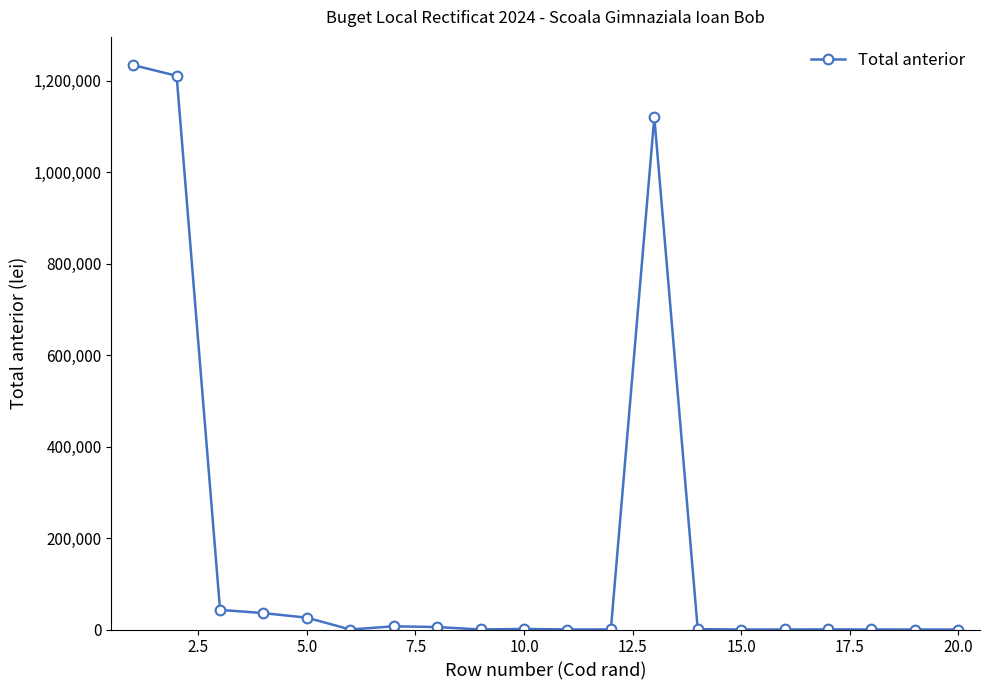

What is the greatest value displayed?

1234373